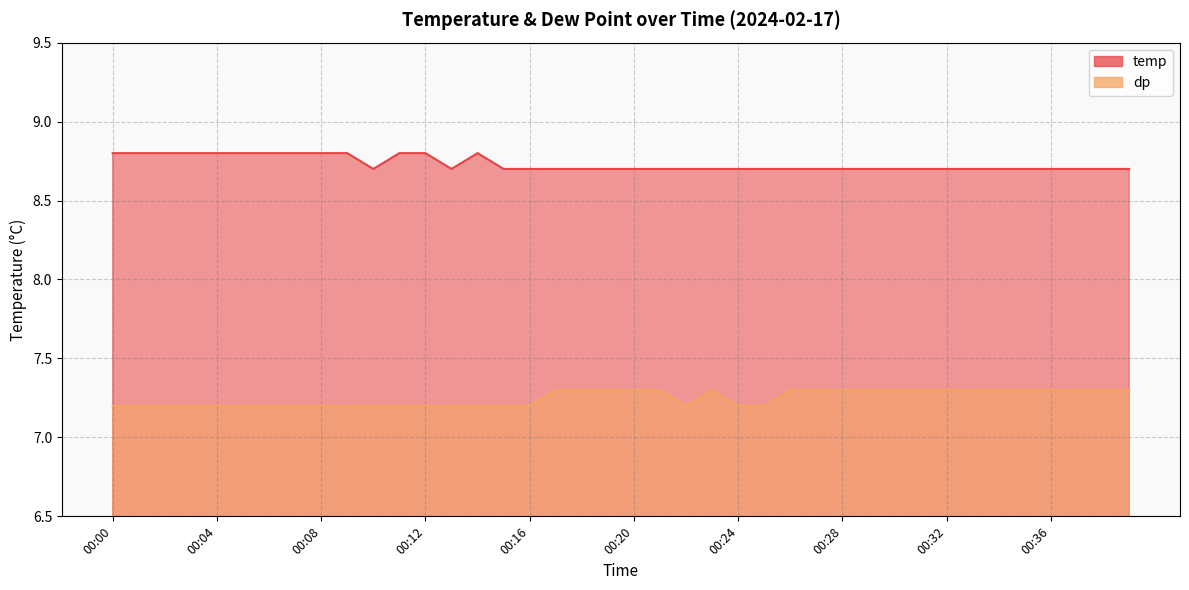

What is the sum of the dp values at 00:21 and 00:38?

14.6